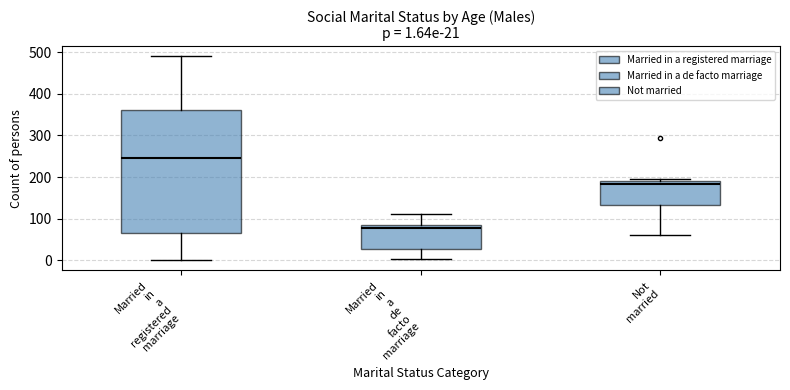

Which box has the lowest median line?

Married in a de facto marriage